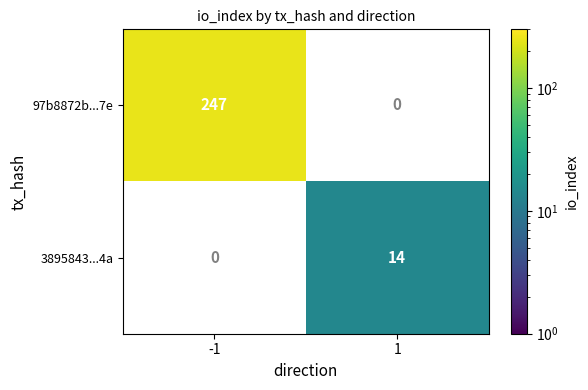

True or false: 3895843...4a has a value of 6 at 1.

False